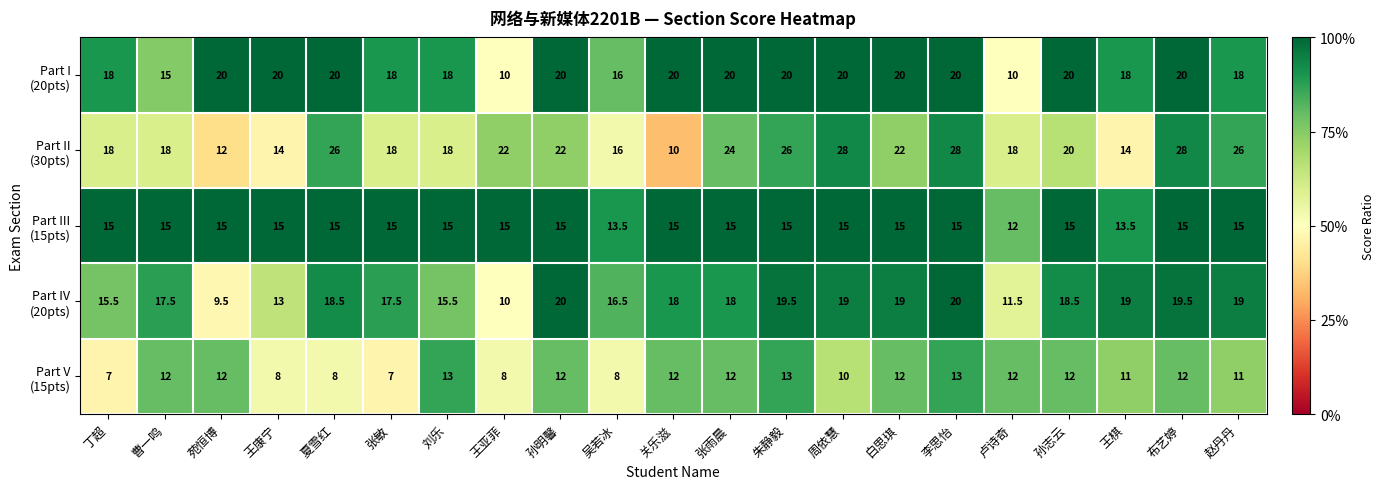

Count the number of categories in the chart.

21